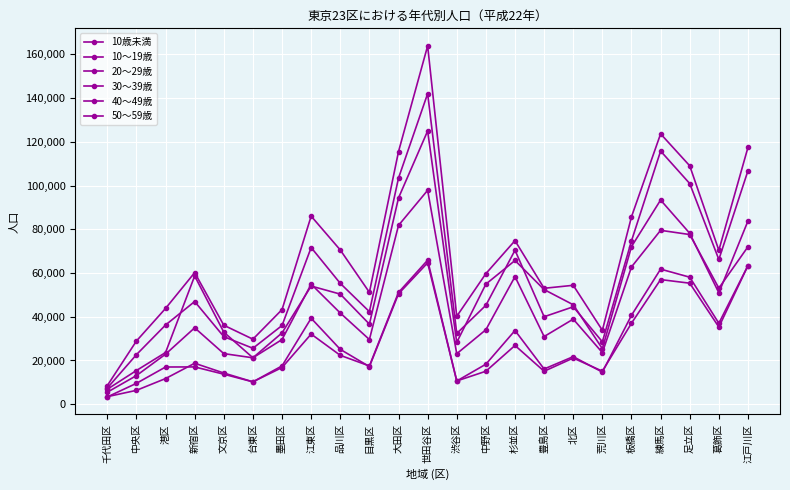

Count the number of categories in the chart.

23